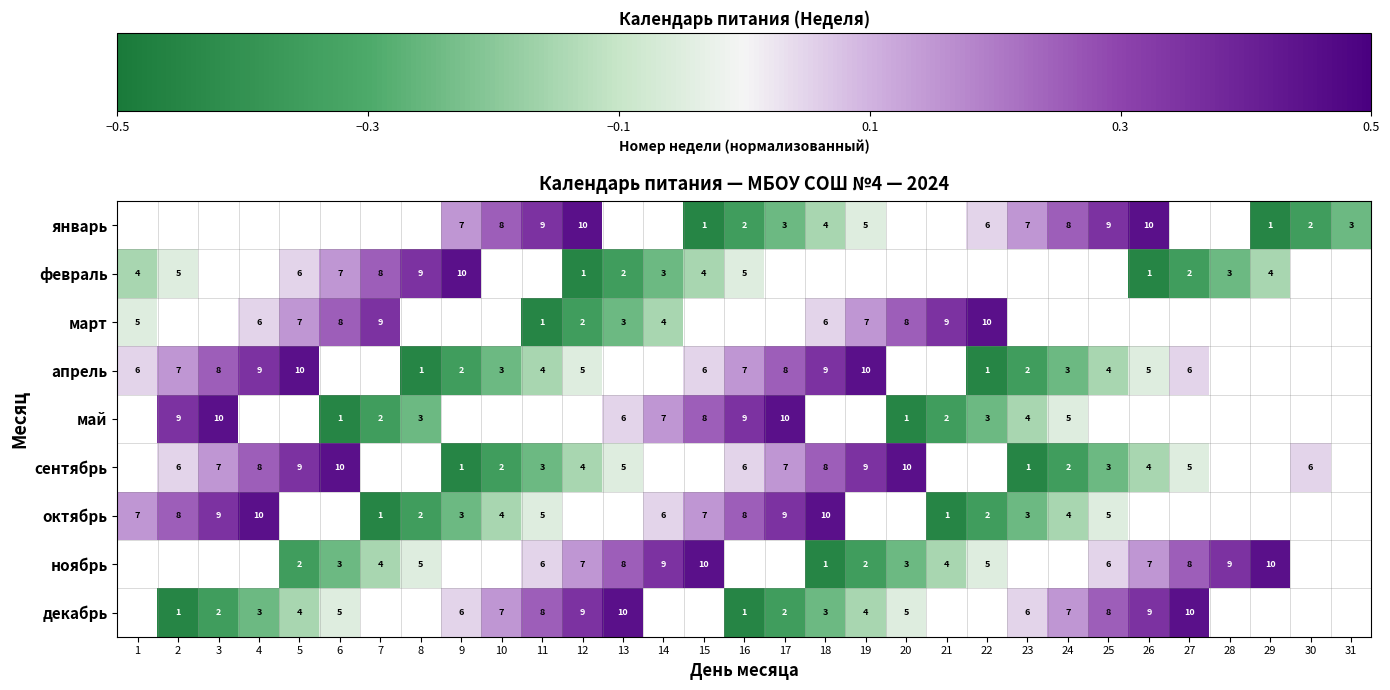

How many values in the сентябрь series are below 0?

10